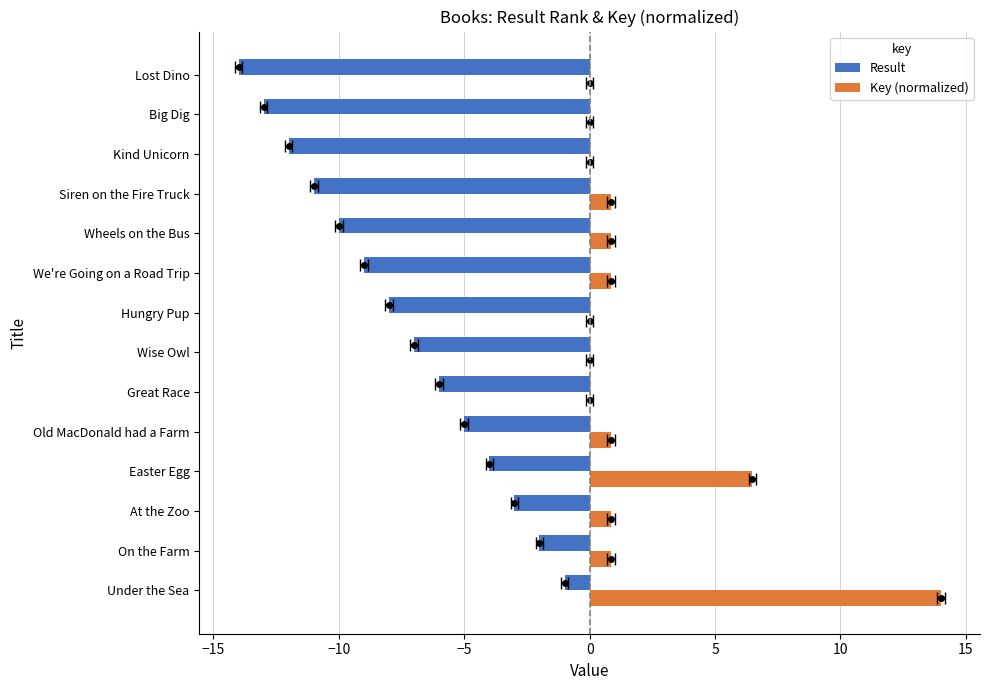

What are all the series names shown in the legend?

Result, Key (normalized)